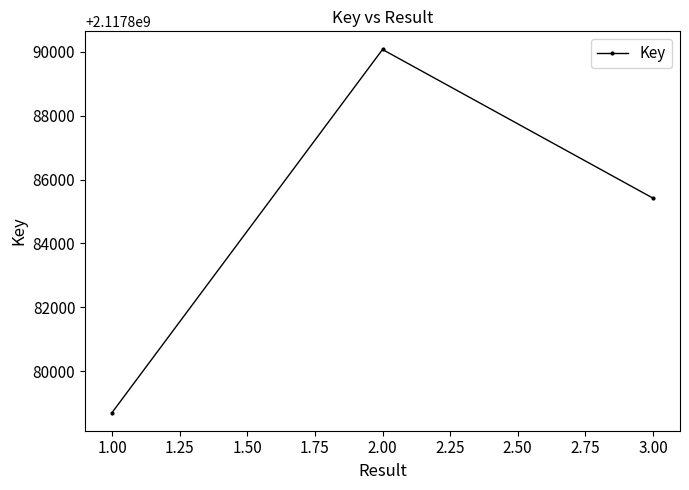

Where does the data first go above 2117885419?

2.00